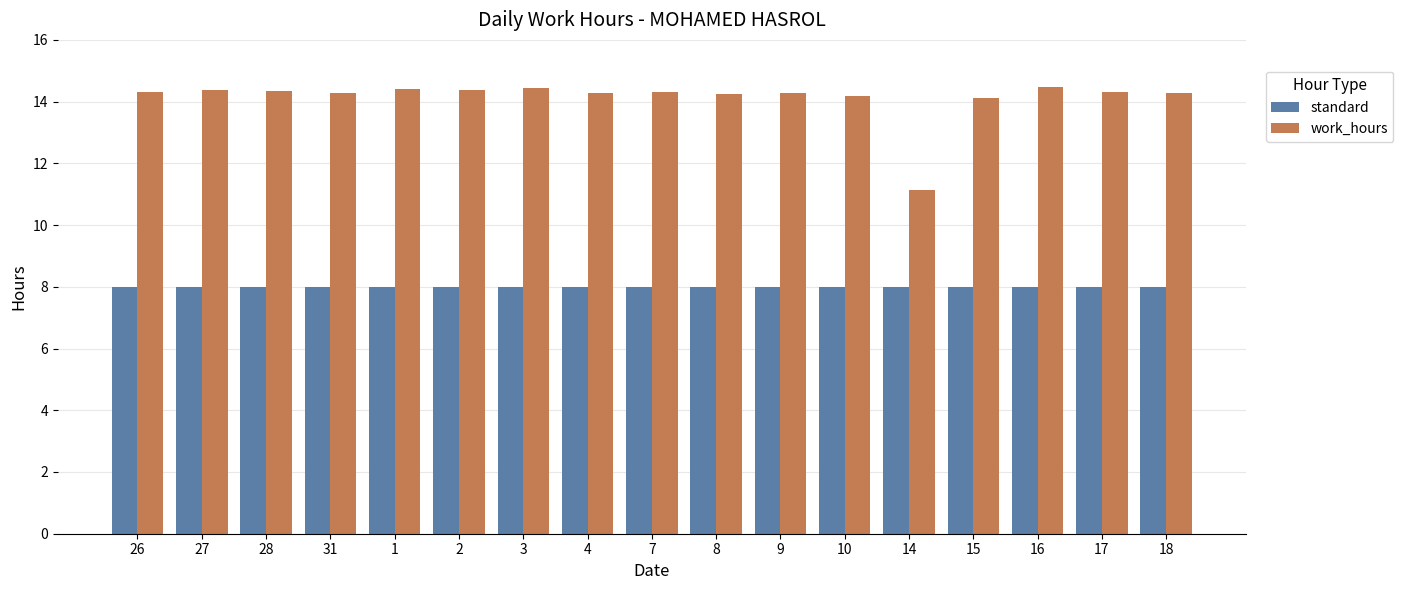

The work_hours series shows 14.6 at 14. True or false?

False